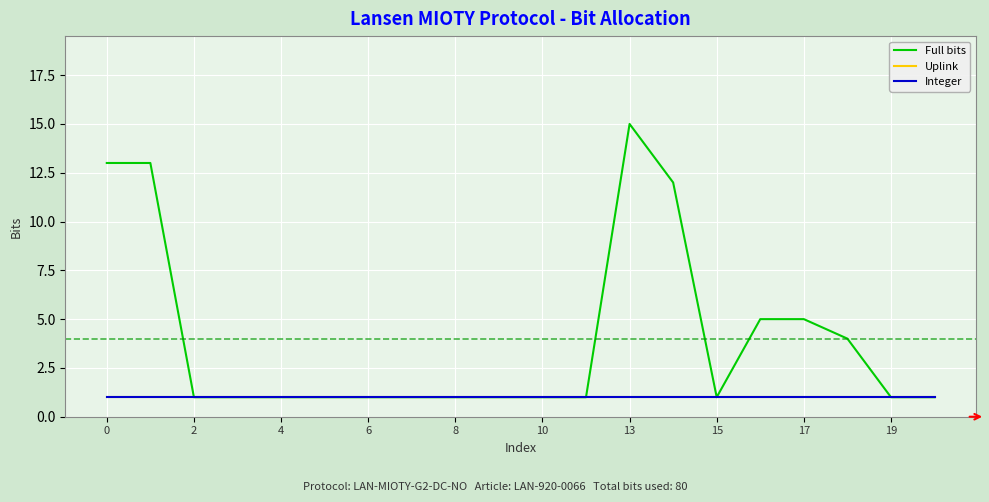

Reading left to right, transcribe all the data shown in this chart.

Full bits: 13	13	1	1	1	1	1	1	1	1	1	1	15	12	1	5	5	4	1	1
Uplink: 1	1	1	1	1	1	1	1	1	1	1	1	1	1	1	1	1	1	1	1
Integer: 1	1	1	1	1	1	1	1	1	1	1	1	1	1	1	1	1	1	1	1